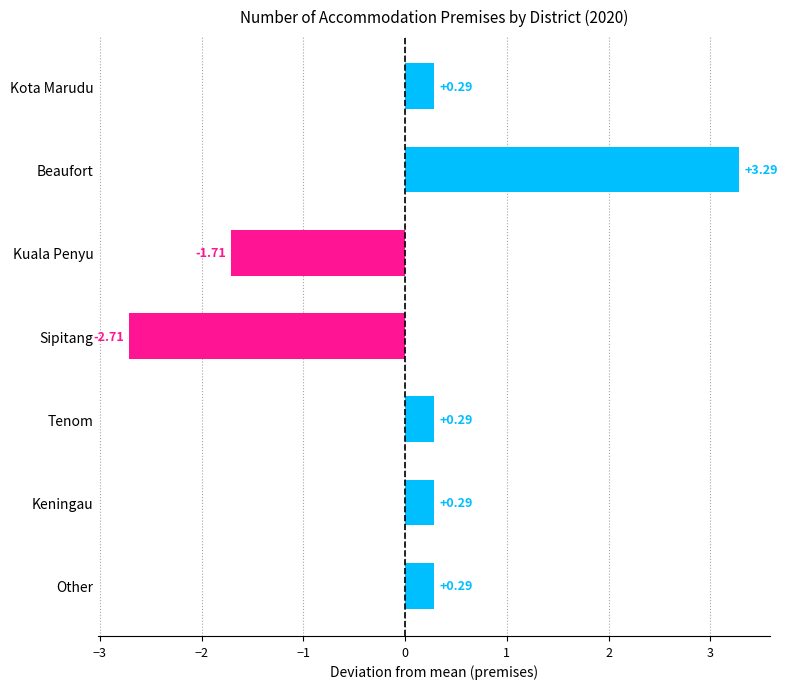

What is the label of the 5th bar from the top?

Tenom